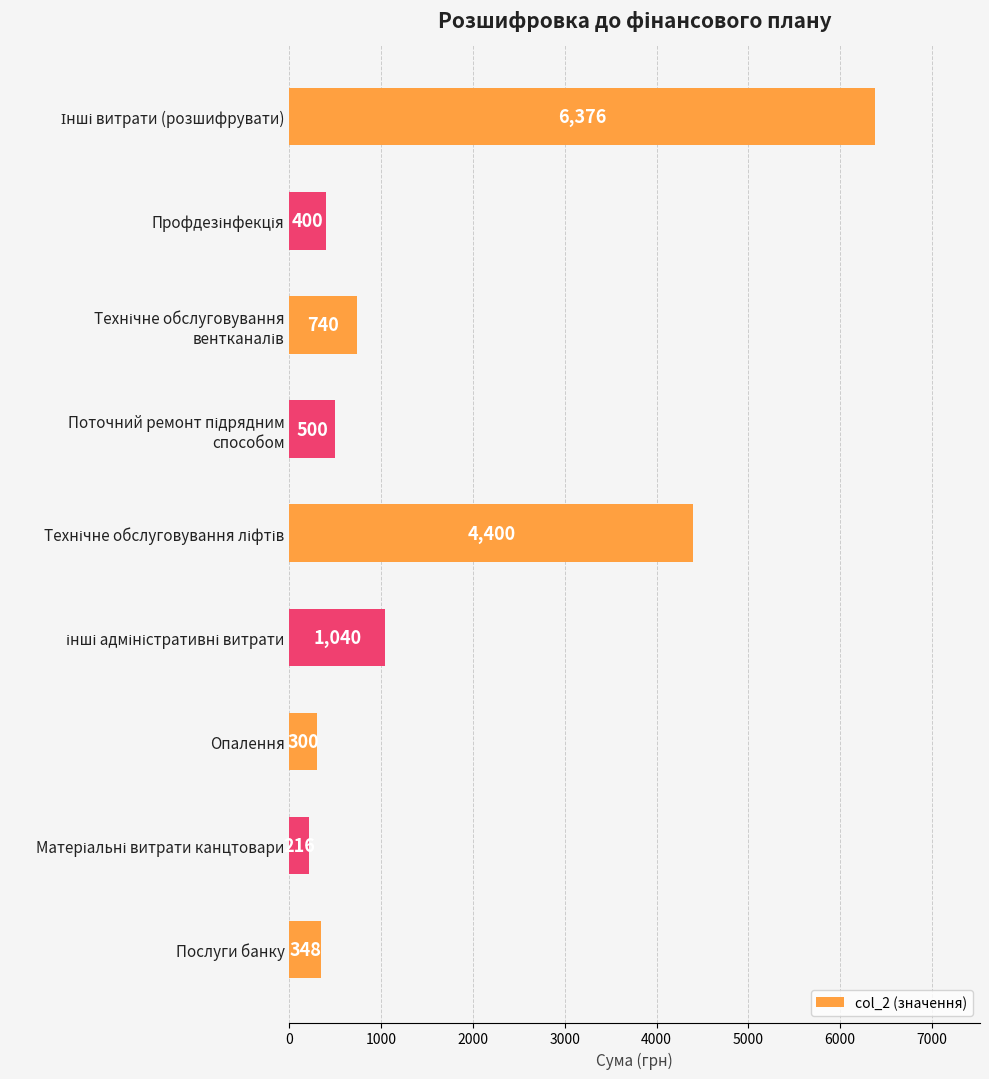

What is the greatest value displayed?

6376